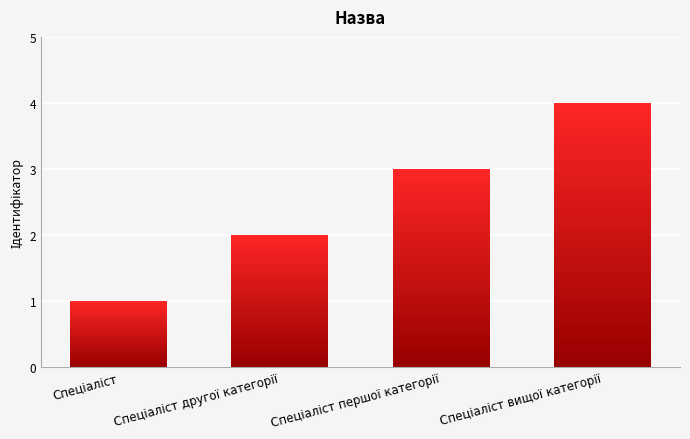

How many values exceed 3?

1